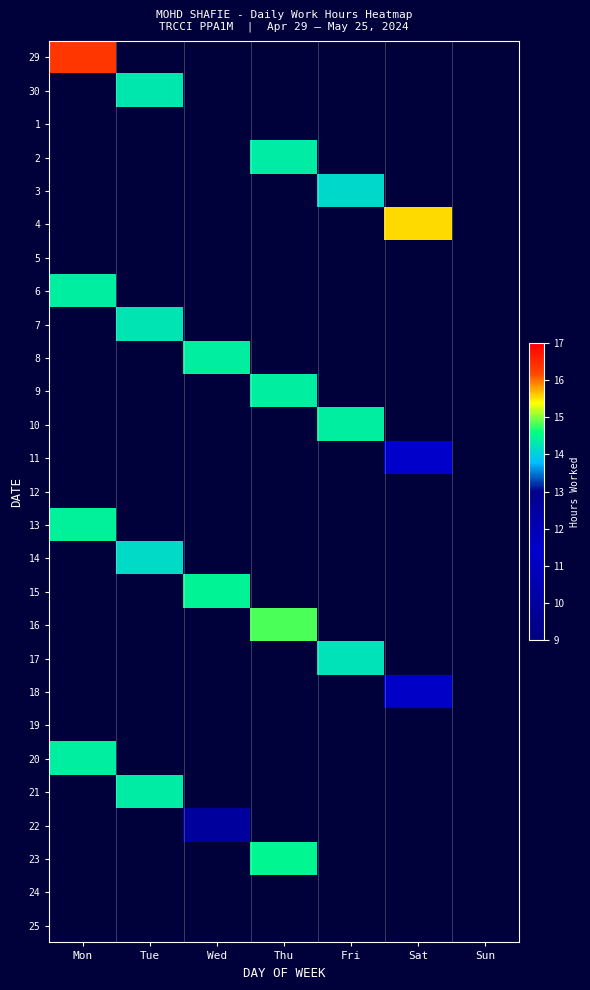

Between Thu and Sun, which is larger?

Thu